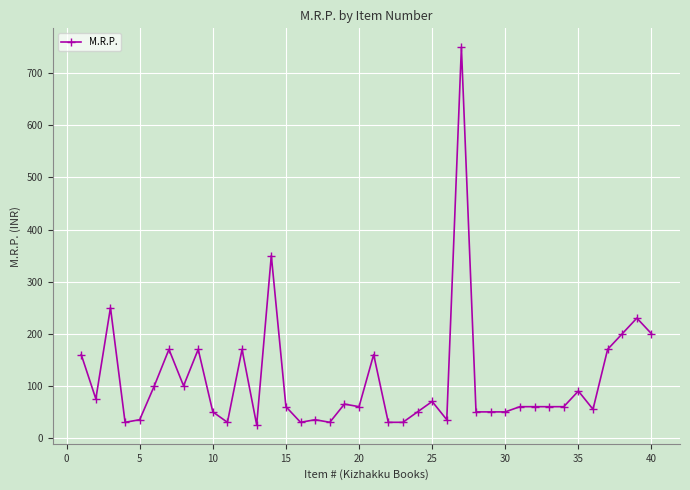

True or false: the data has more than 0 interior local peaks.

True